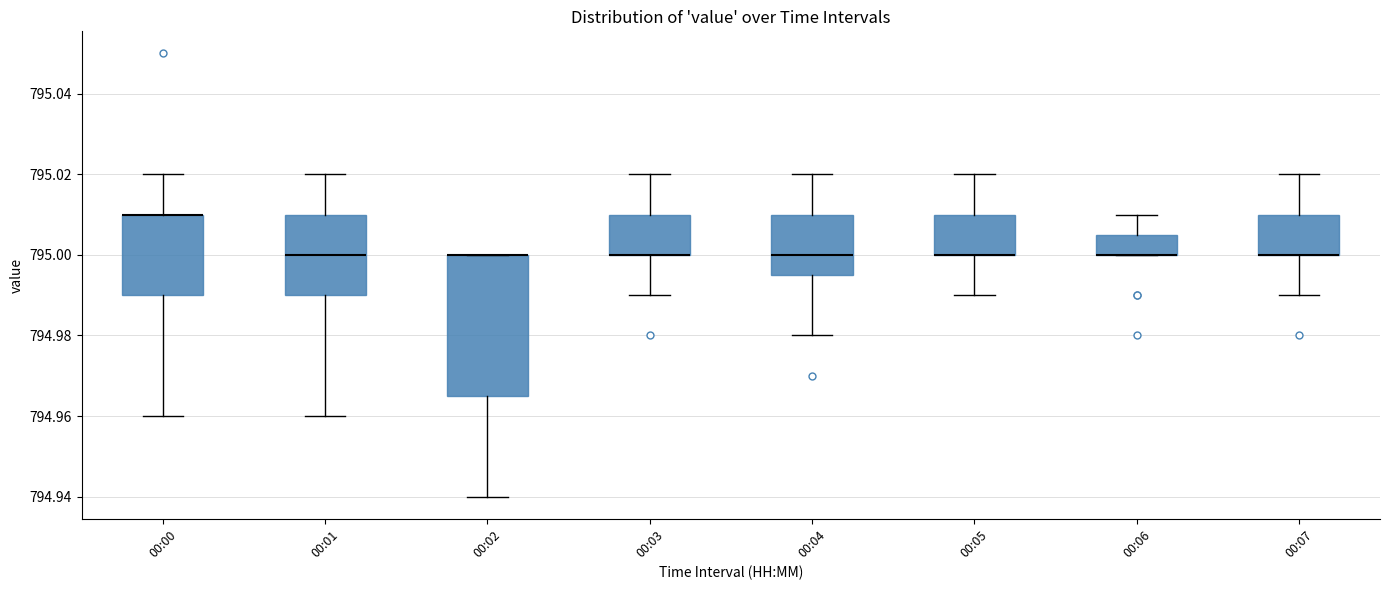

Which box is the tallest, from its lower edge to its upper edge?

00:02